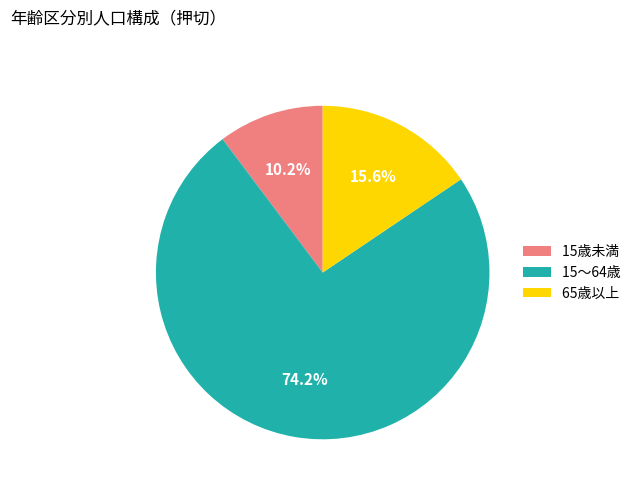

What percentage do 65歳以上 and 15～64歳 together represent?

89.8%